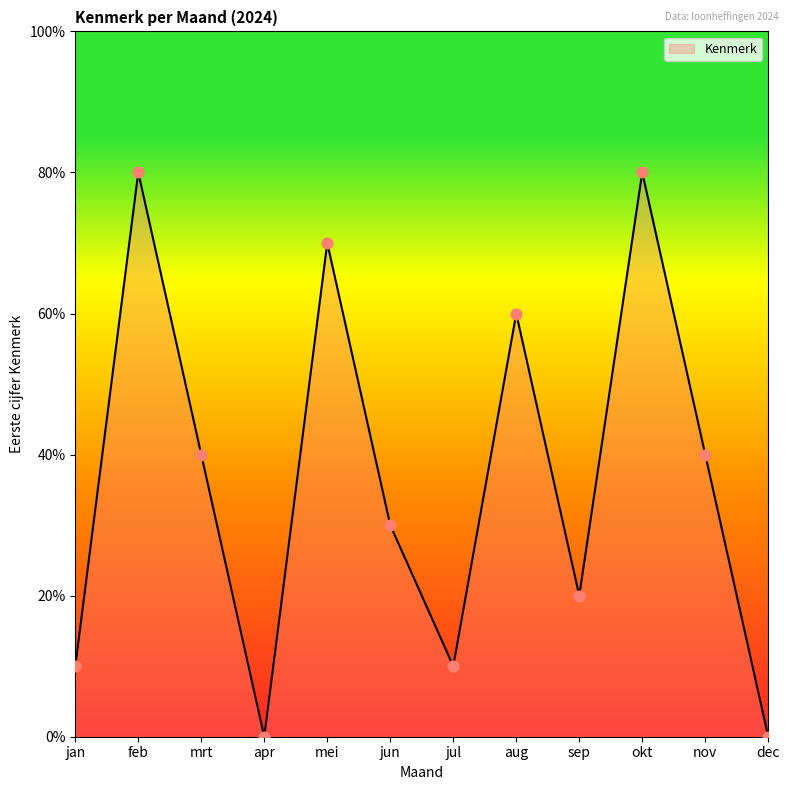

What is the change in value from jan to mrt?

+3